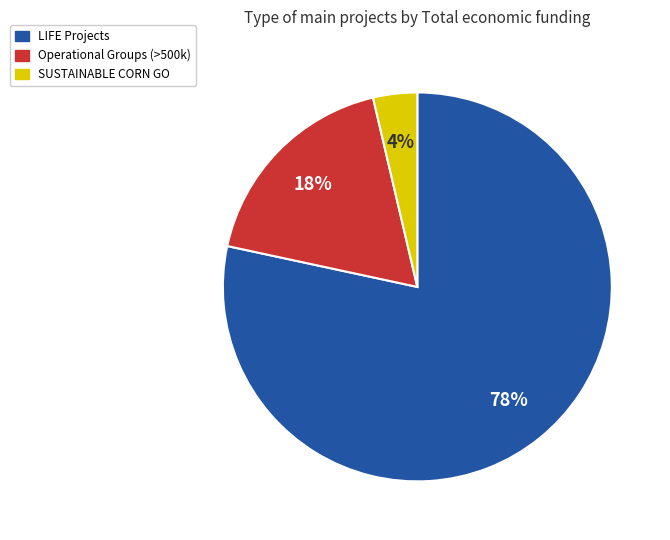

To the nearest percent, what is the average slice percentage?

33%